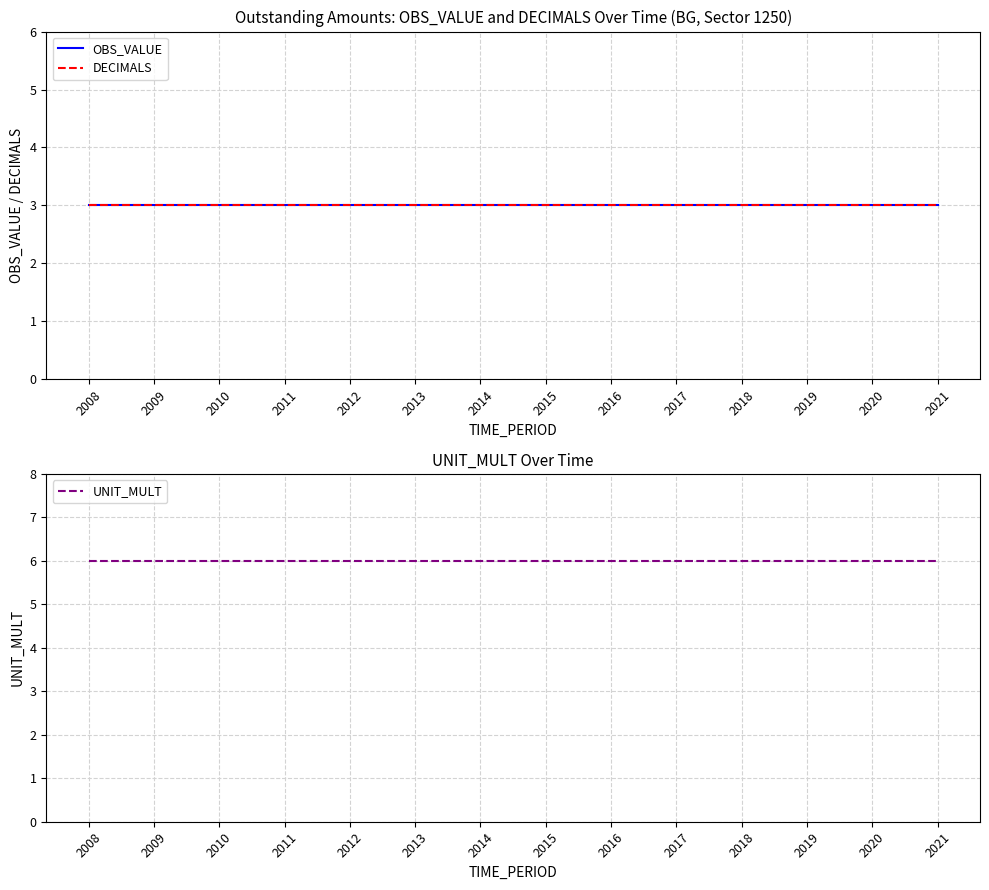

At which category is the sum across all series the highest?

2008